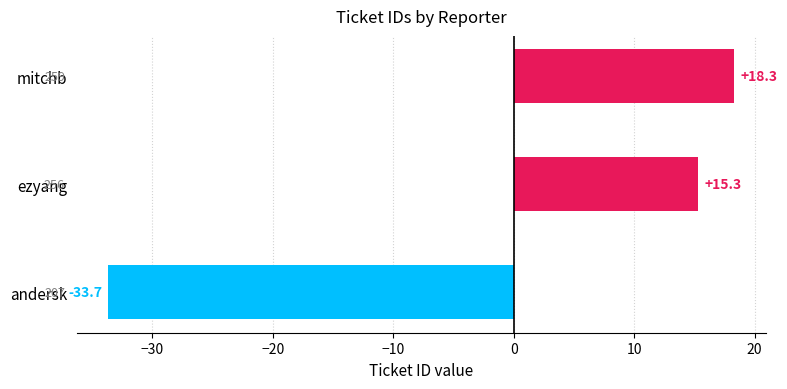

How many data points does each series have?

3